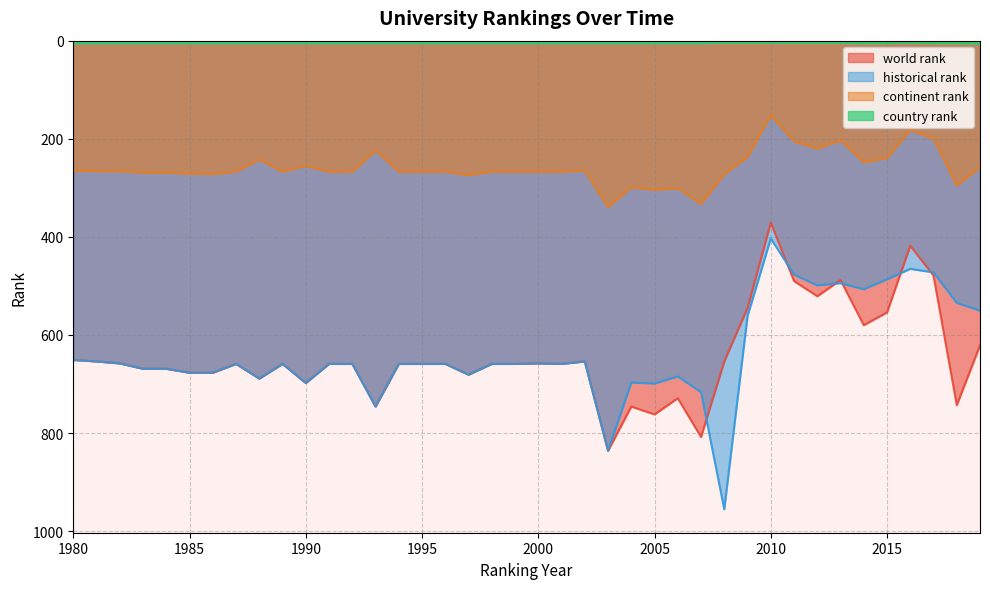

At which category does historical rank reach its first local peak?

1988